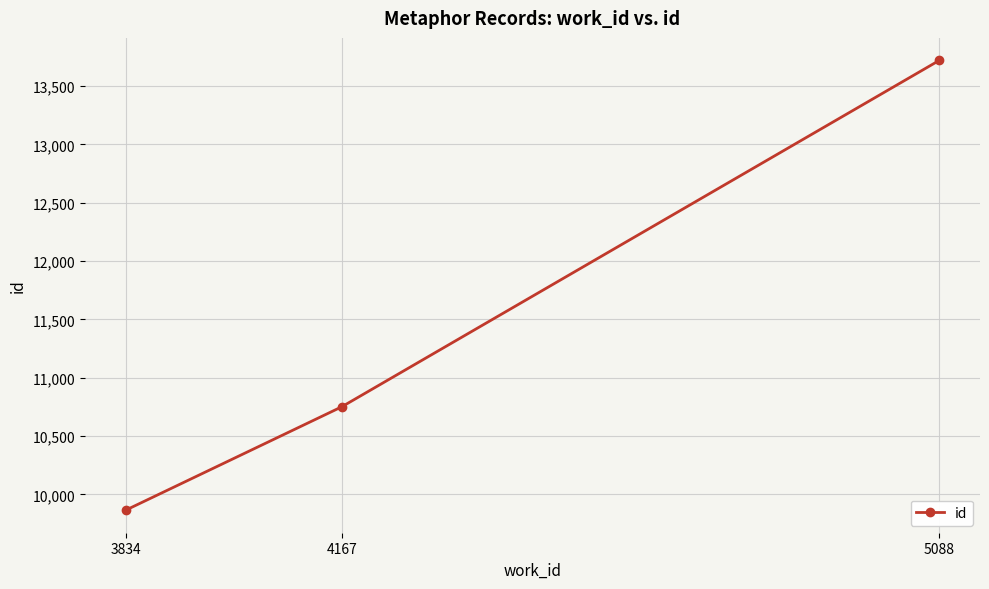

Reading left to right, list all the values displayed in this chart.

3834=9865	4167=10751	5088=13720